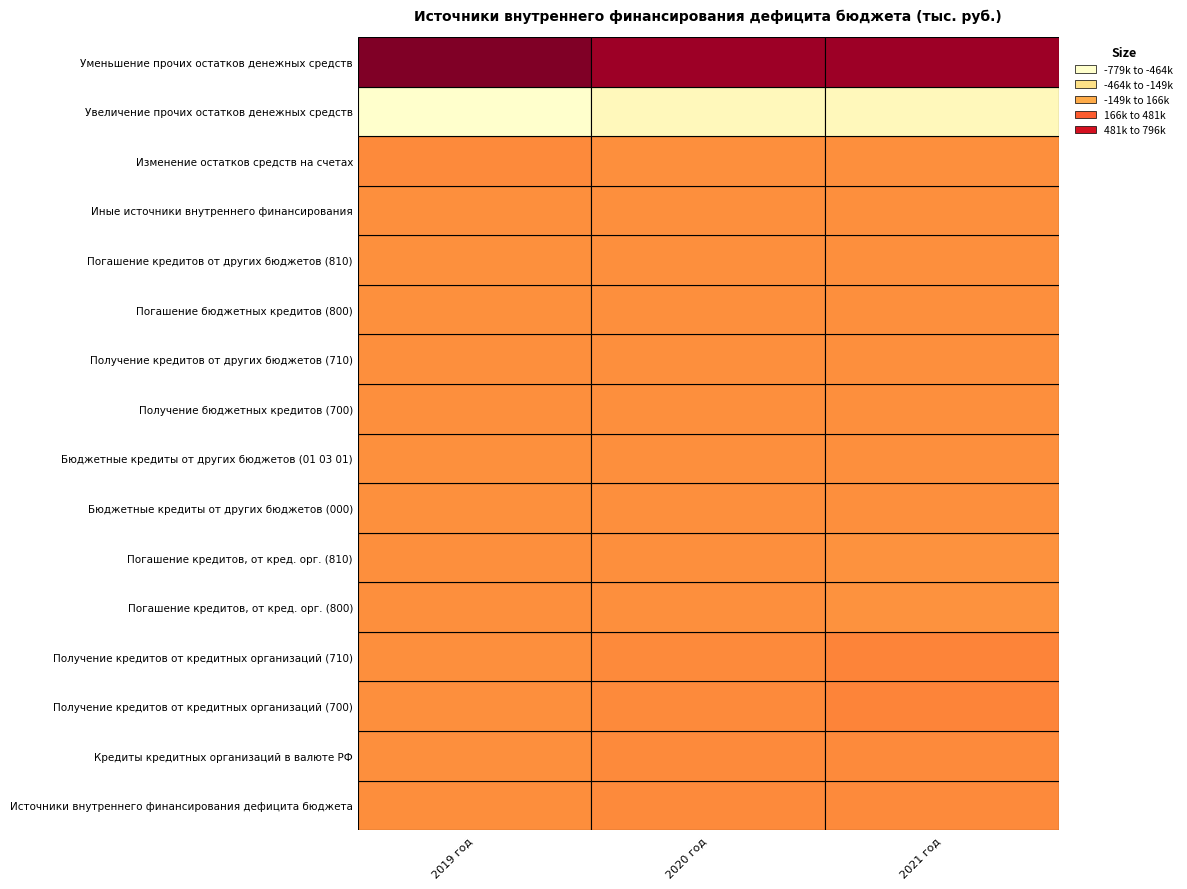

How many categories are shown in the chart?

3